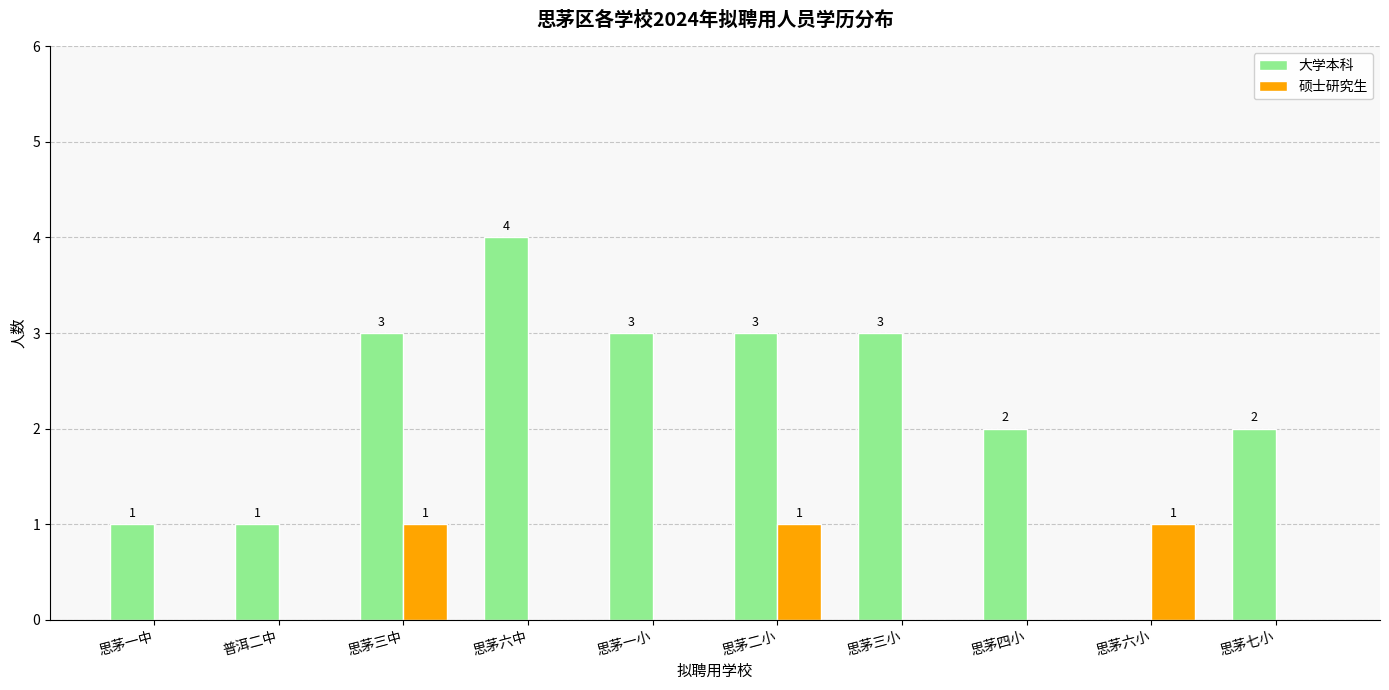

What is the sum of all 大学本科 values?

22